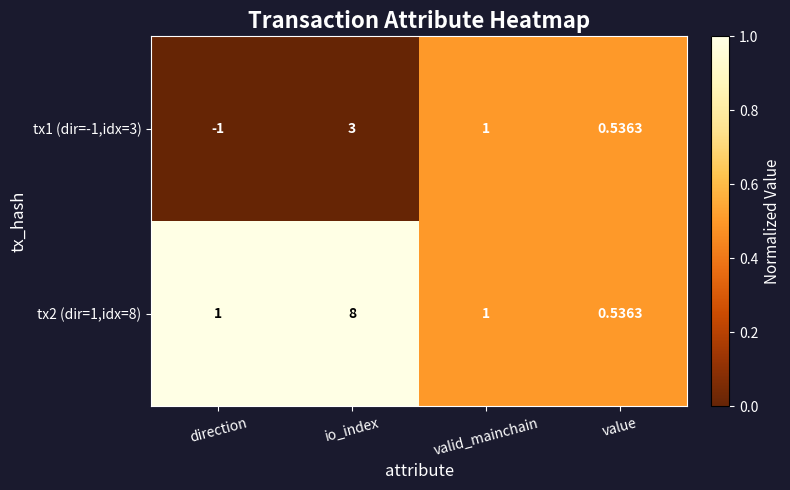

Is the value of tx1 (dir=-1,idx=3) at value greater than the value of tx2 (dir=1,idx=8) at io_index?

No